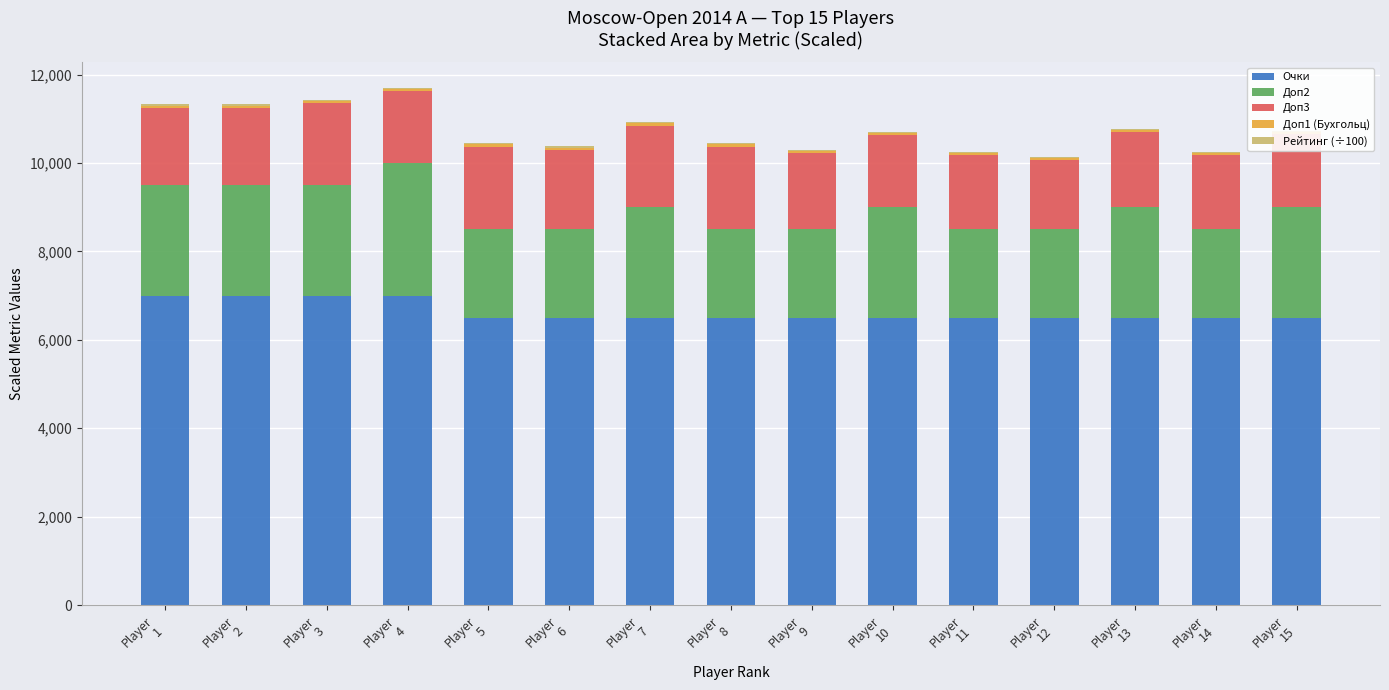

Which series has the largest total across all categories?

Очки